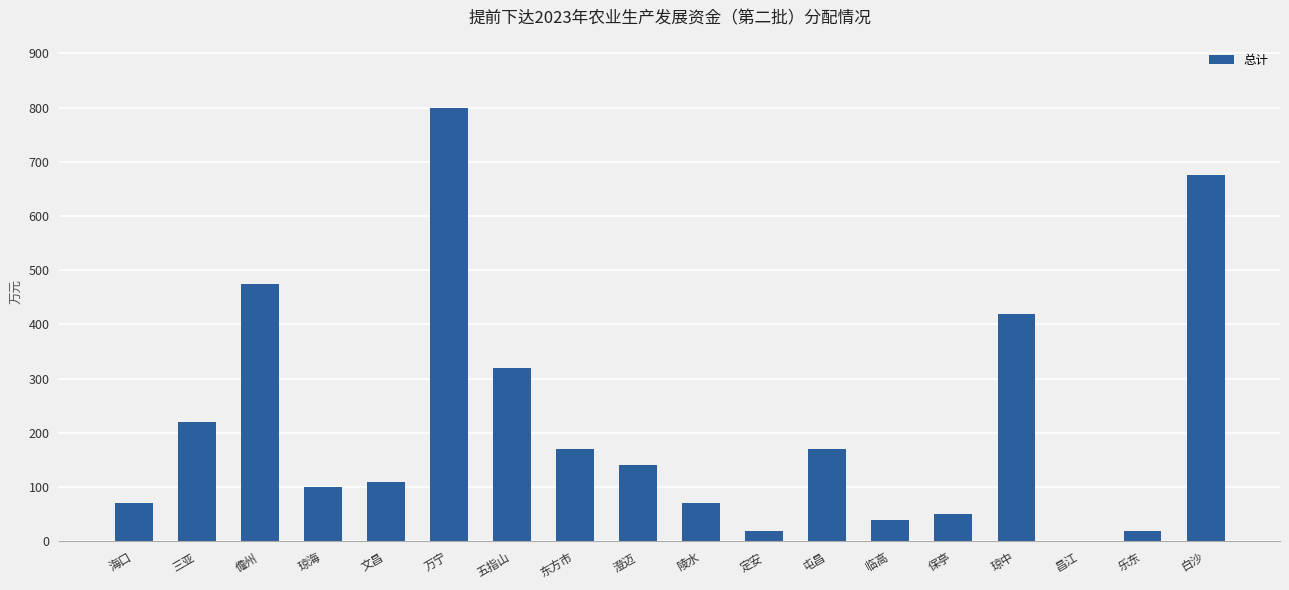

How many data points does each series have?

18